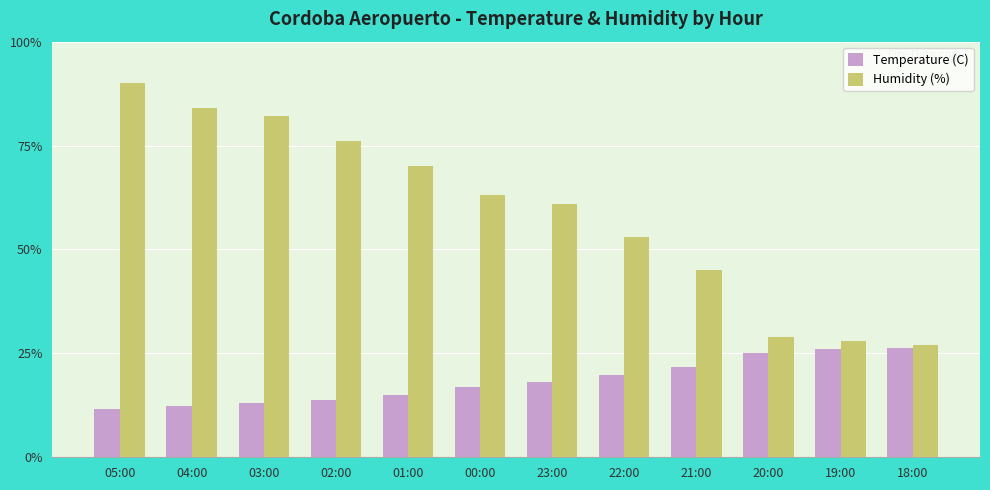

True or false: Temperature (C) has a value of 31.5 at 22:00.

False